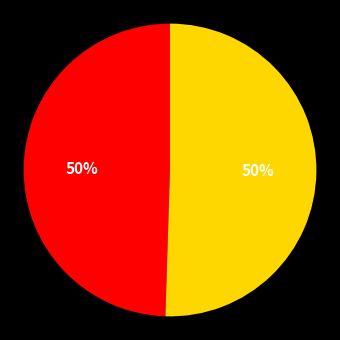

To the nearest percent, what is the average slice percentage?

50%